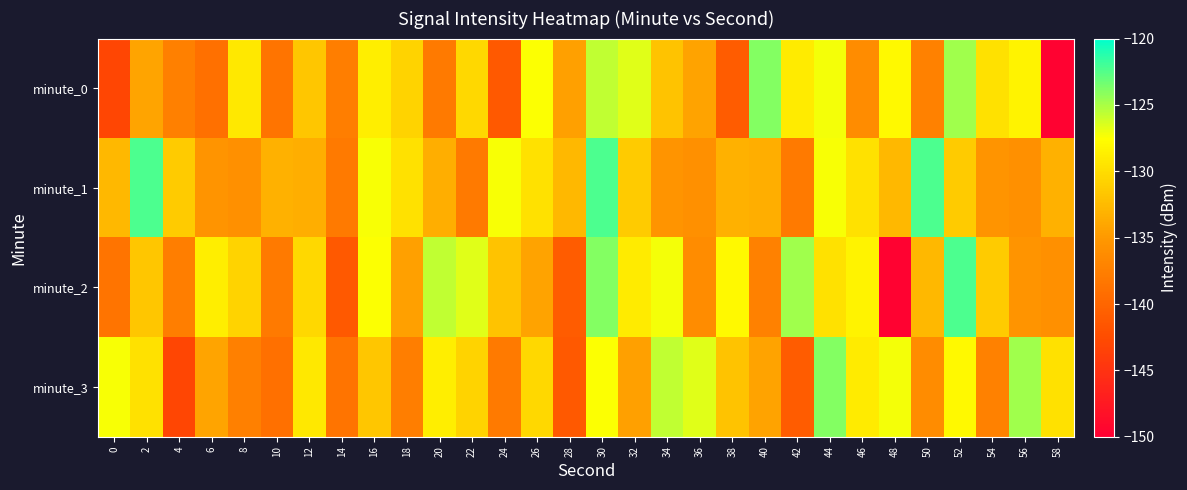

What is the smallest value displayed?

-149.7